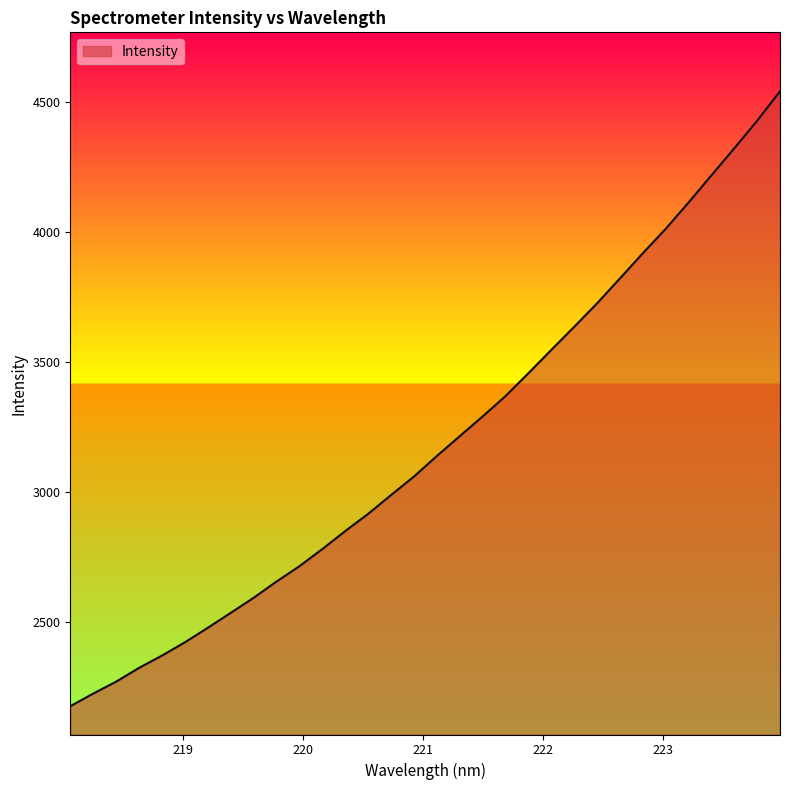

What is the minimum value shown in the chart?

2175.8